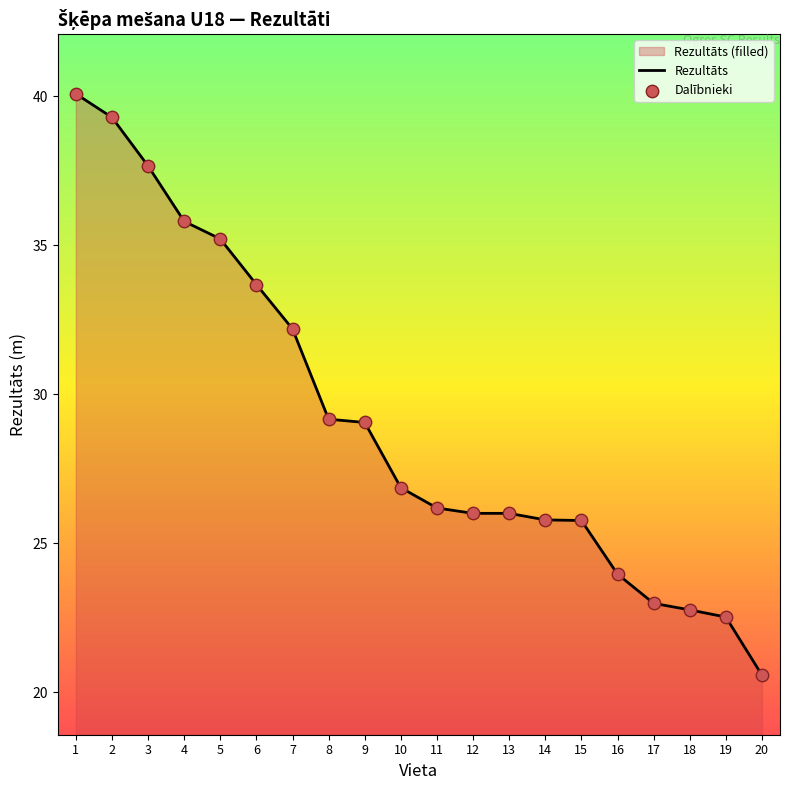

Which series has the largest total across all categories?

Rezultāts